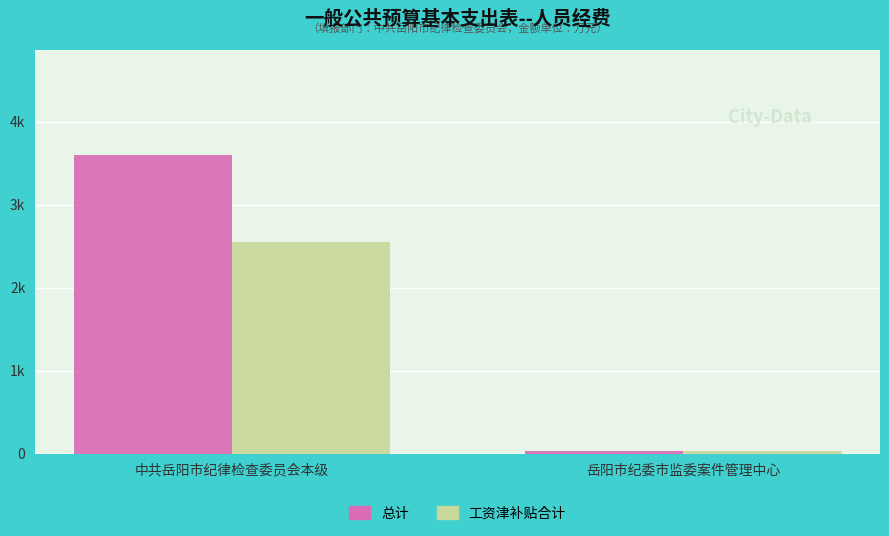

Are the bars horizontal?

No